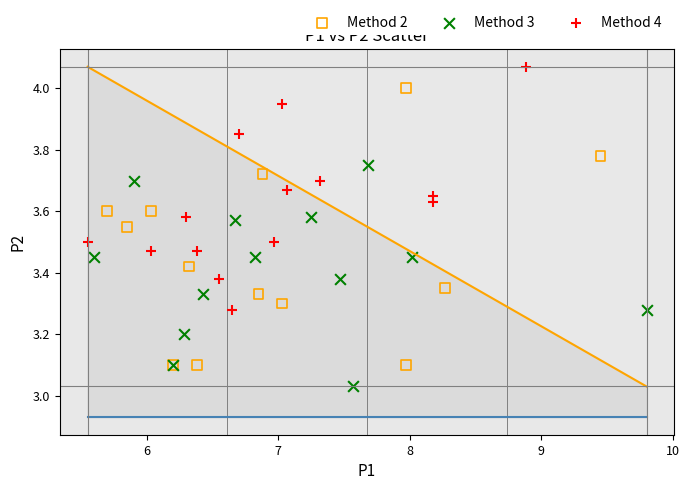

Which series reaches the maximum Y coordinate?

Method 4